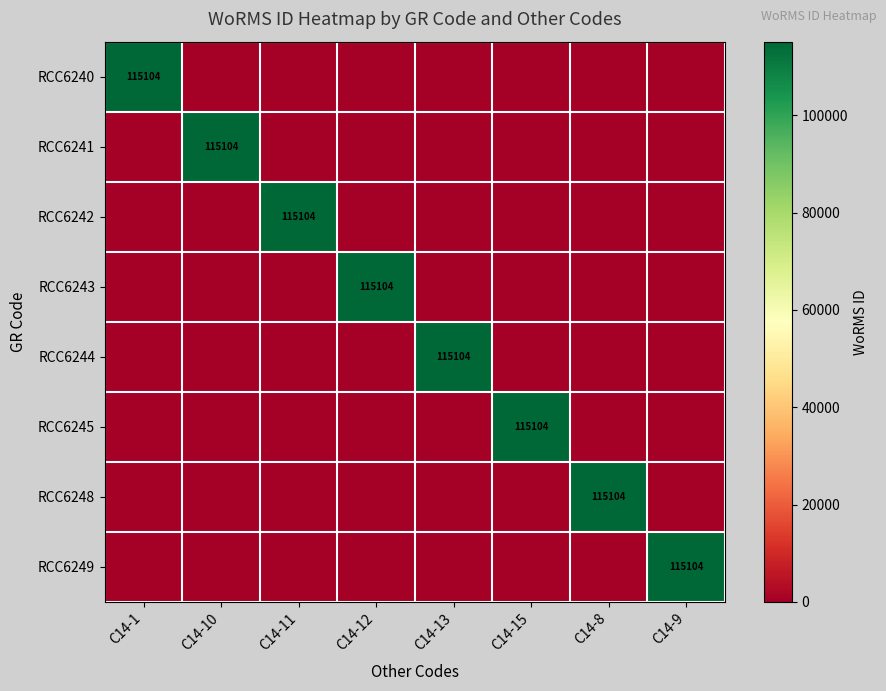

The RCC6248 series shows 115104 at C14-8. True or false?

True